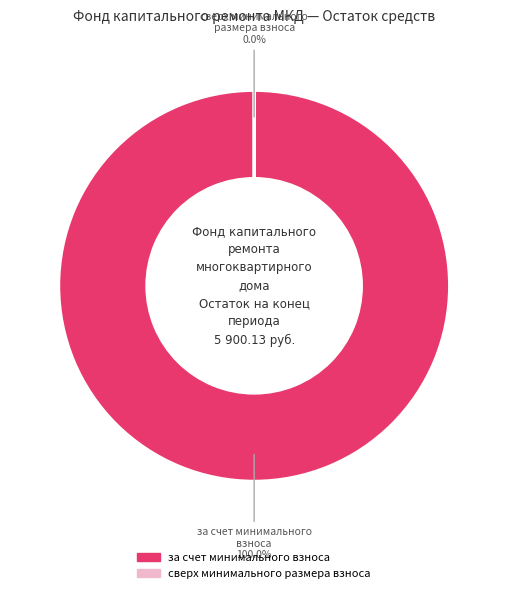

To the nearest percent, what is the difference between the largest and smallest slice percentages?

100%